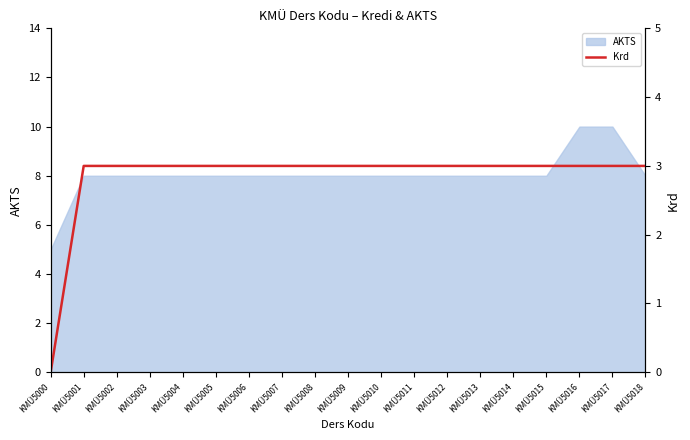

At which category does the chart reach its minimum across all series?

KMÜ5000